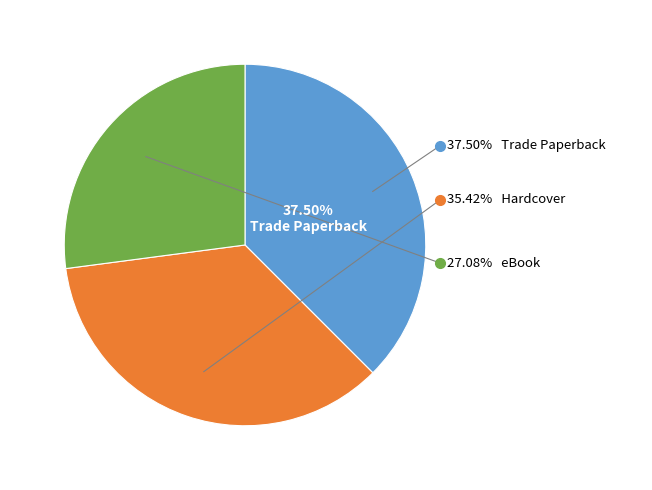

Rank the categories by value from highest to lowest.

Trade Paperback, Hardcover, eBook